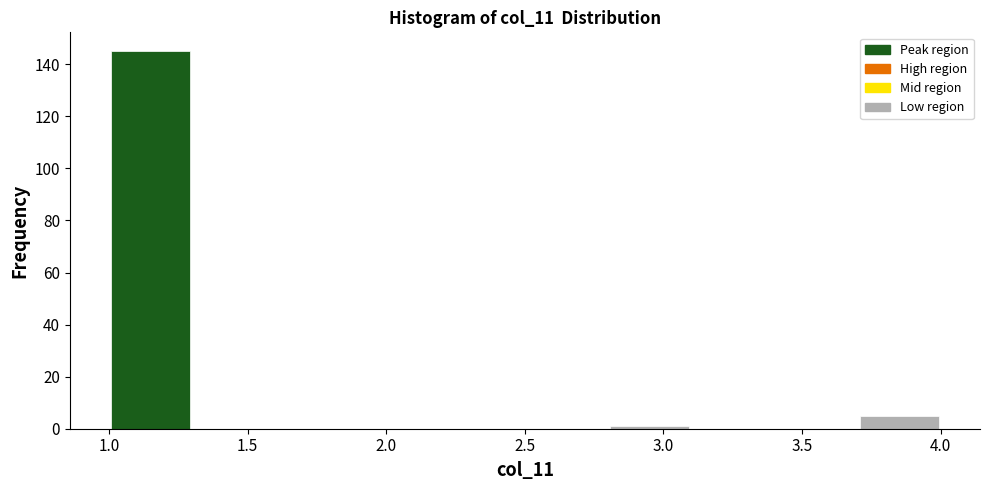

Reading left to right, transcribe this chart: for each bar, give the range it covers on the x-axis and its height. The values are not printed on the chart, so give them approximately, as read against the axis.

1.0 to 1.3: 146
1.3 to 1.6: 0
1.6 to 1.9: 0
1.9 to 2.2: 0
2.2 to 2.5: 0
2.5 to 2.8: 0
2.8 to 3.1: under 2
3.1 to 3.4: 0
3.4 to 3.7: 0
3.7 to 4.0: 6